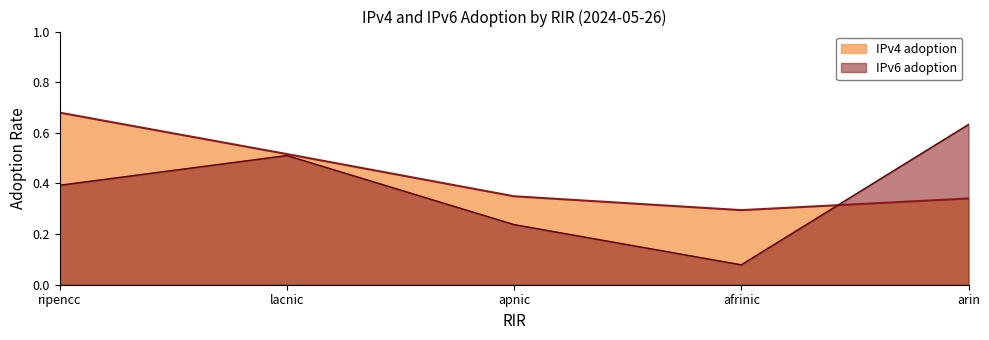

What is the value of the IPv4 adoption point at the 1st from the left?

0.7